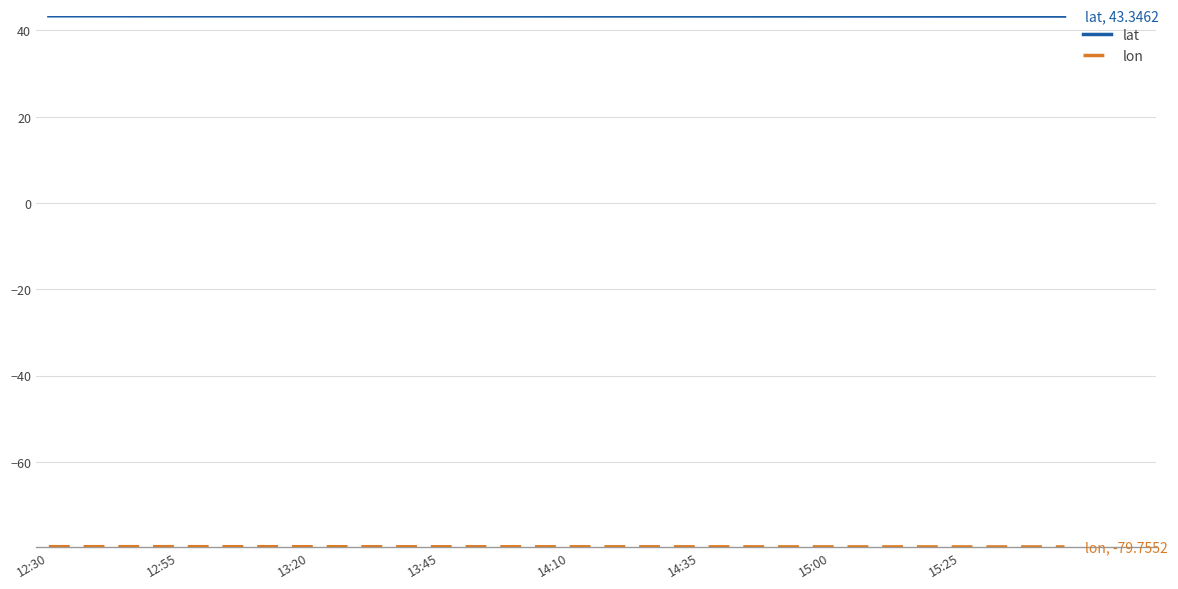

What is the smallest value displayed?

-79.8